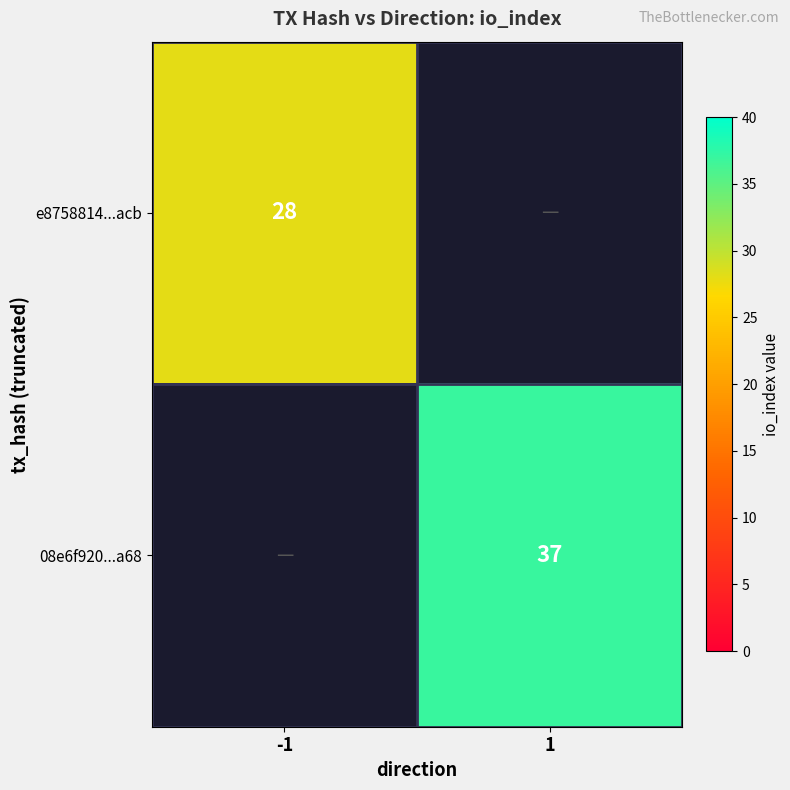

The value of 08e6f920...a68 at 1 is 22. True or false?

False